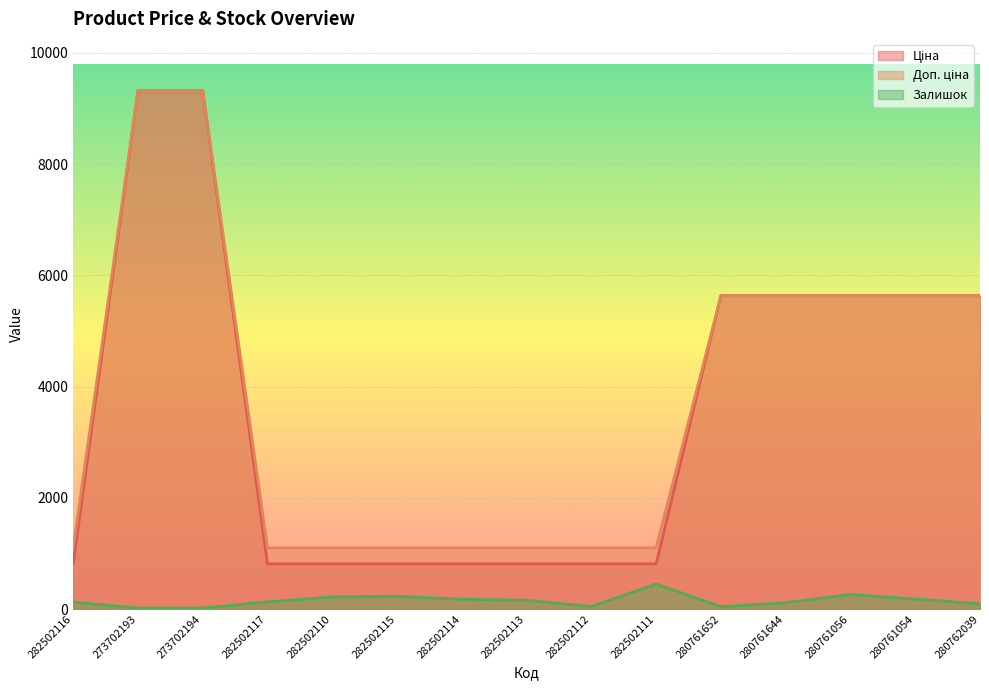

What is the spread (max minus min) of values at 282502113?

943.8